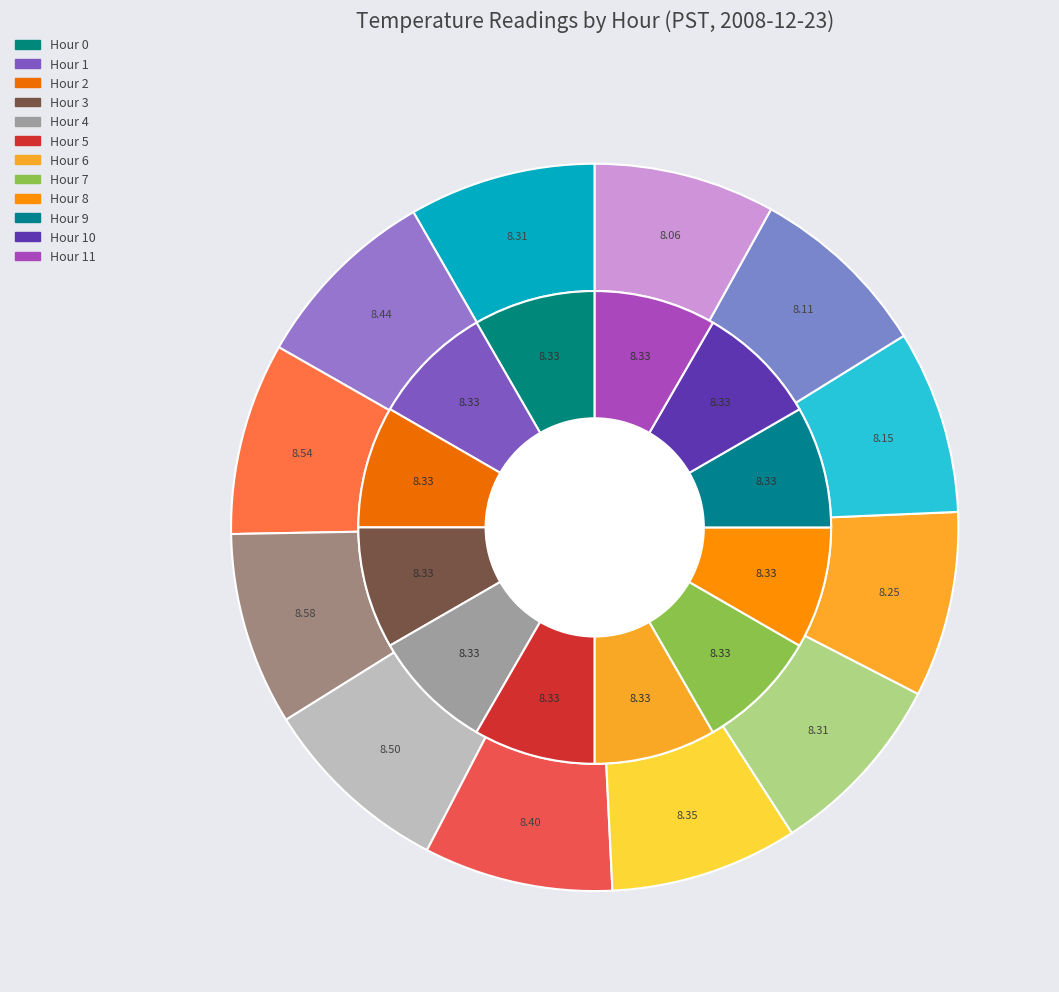

Combined, do Hour 1 mean_value and Hour 10 count account for over 50%?

No